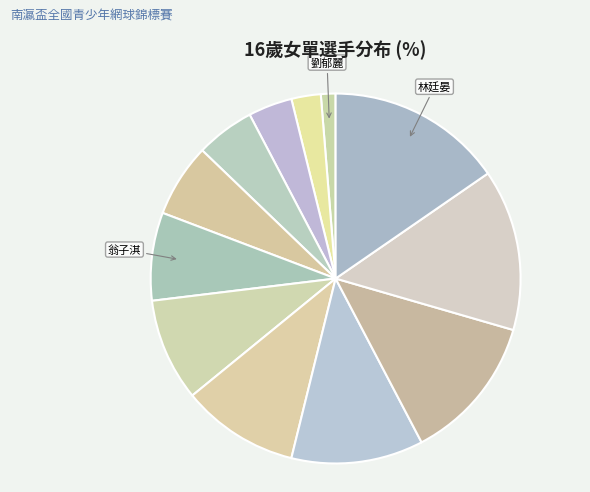

Count the number of slices in the pie.

12